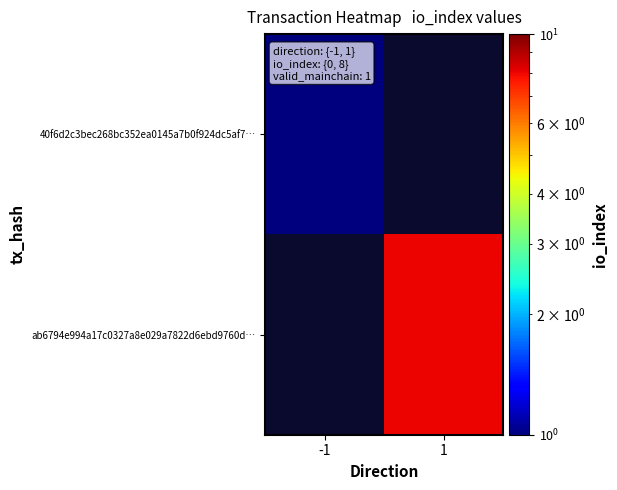

At -1, list the series in order from smallest to largest.

40f6d2c3bec268bc352ea0145a7b0f924dc5af7…, ab6794e994a17c0327a8e029a7822d6ebd9760d…